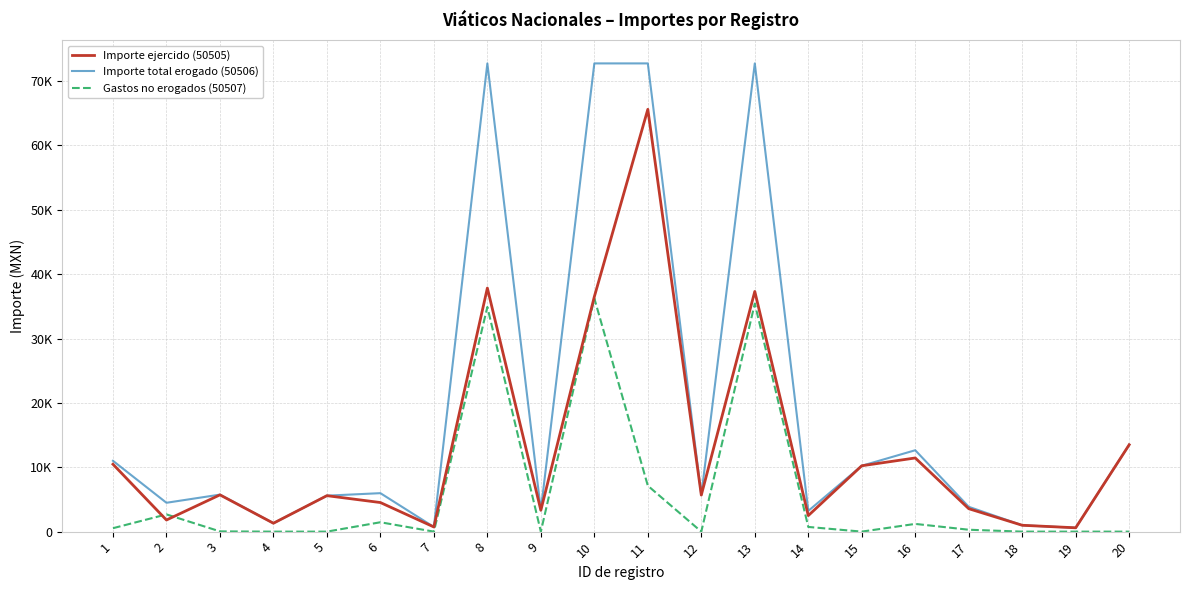

Does the chart have visible grid lines?

Yes